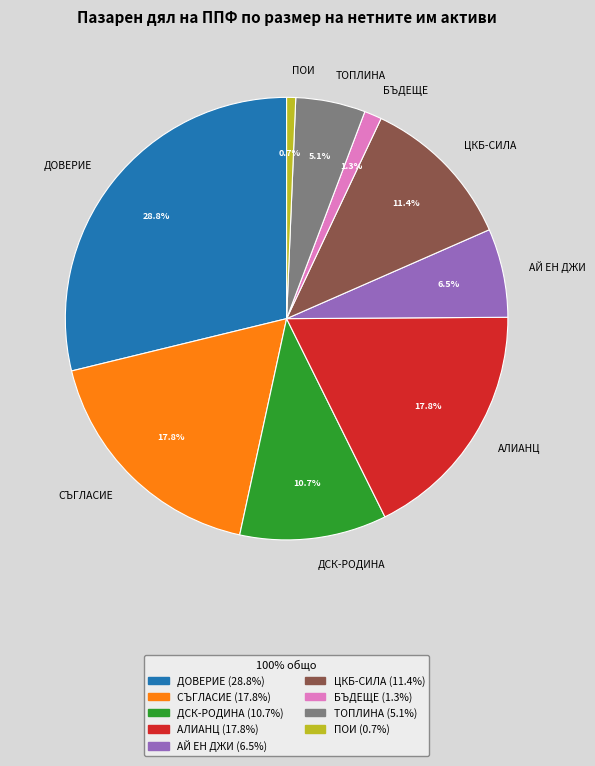

Do ДОВЕРИЕ and ЦКБ-СИЛА together represent more than half of the pie?

No